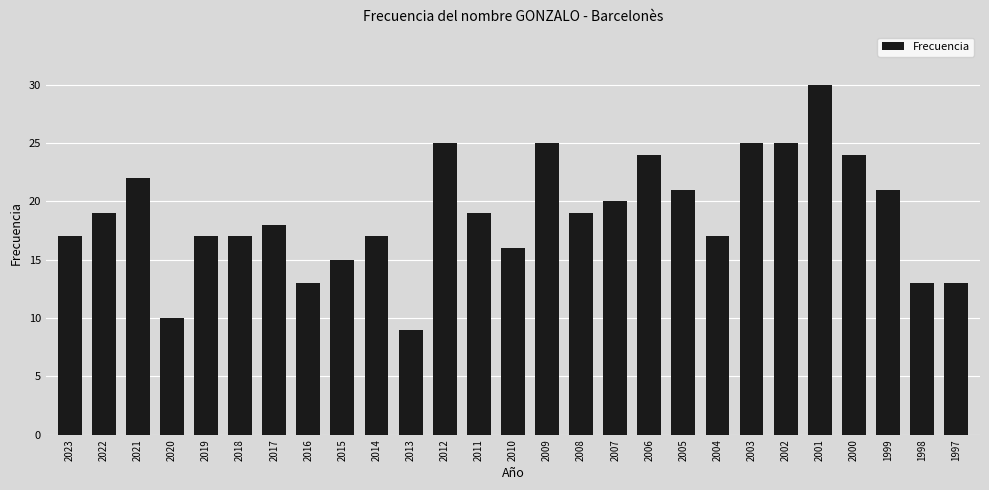

What is the sum of the values at 2004 and 2016?

30